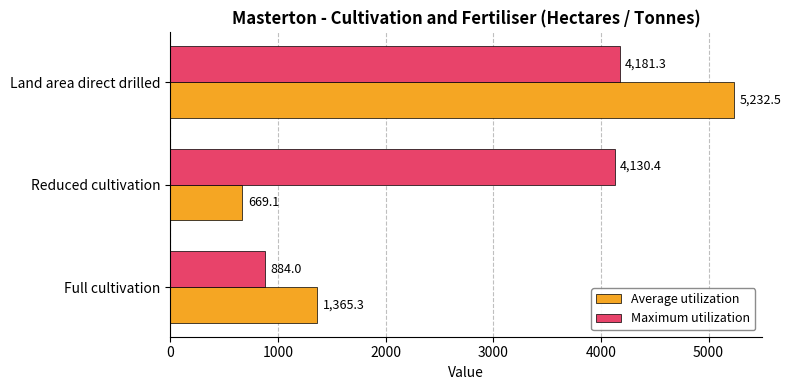

Rank the series by their maximum value, from highest to lowest.

Average utilization, Maximum utilization